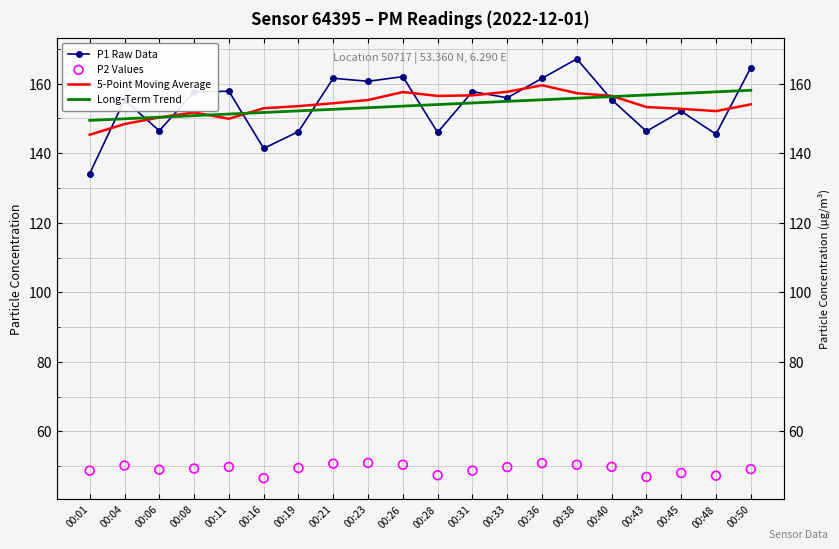

At which category is the sum across all series the highest?

00:38